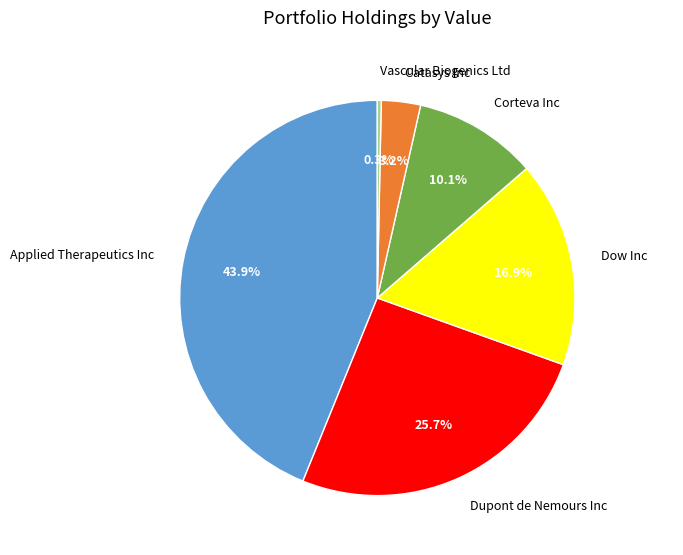

How much of the chart is everything except Dow Inc?

83.1%